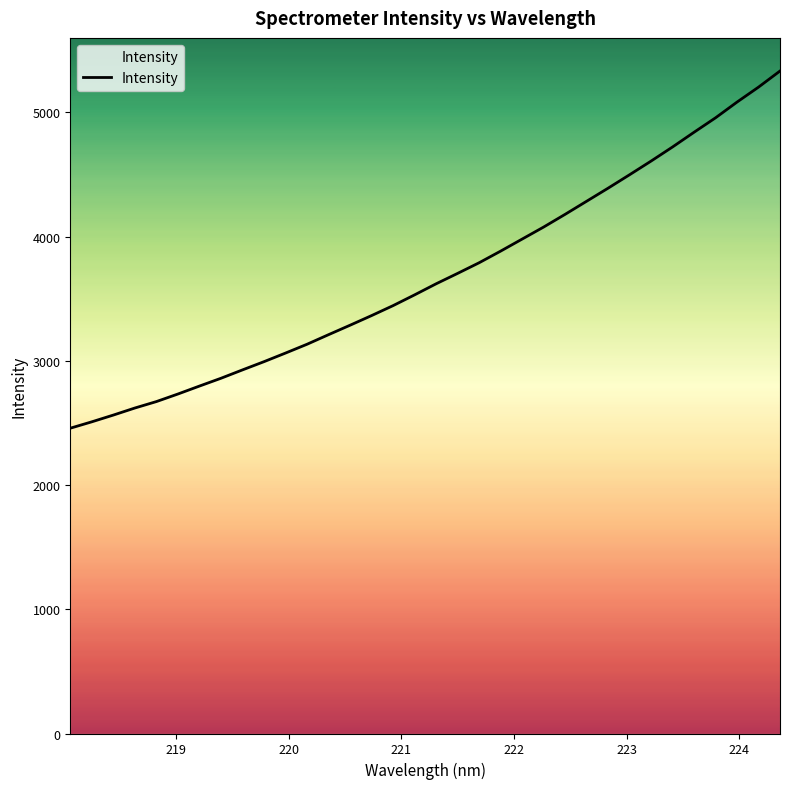

What is the maximum value shown in the chart?

5333.4